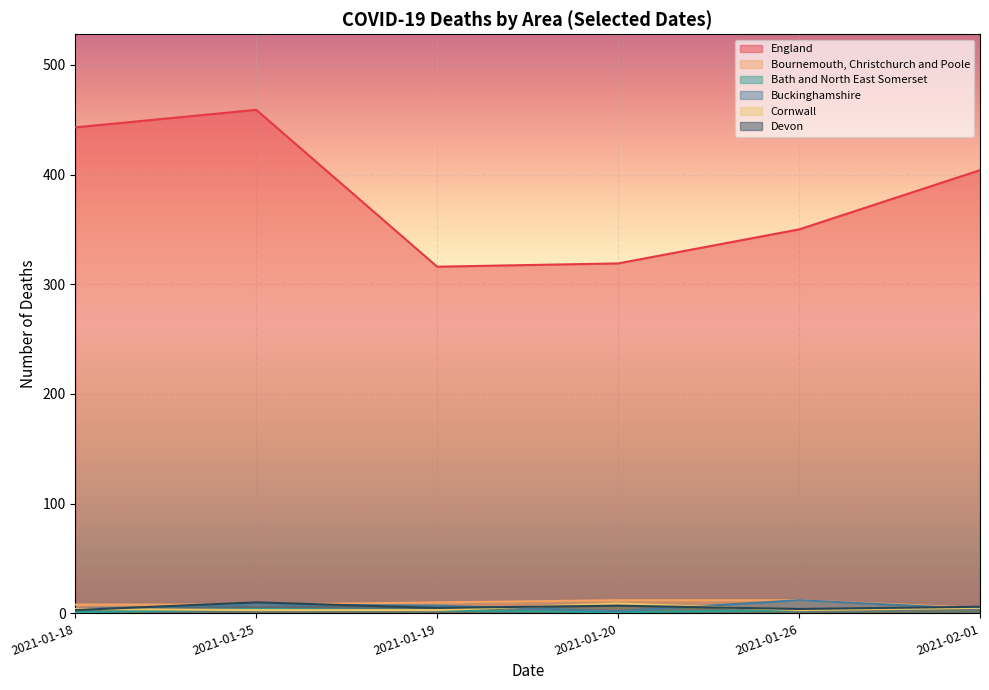

The value of Cornwall at 2021-02-01 is 5. True or false?

True